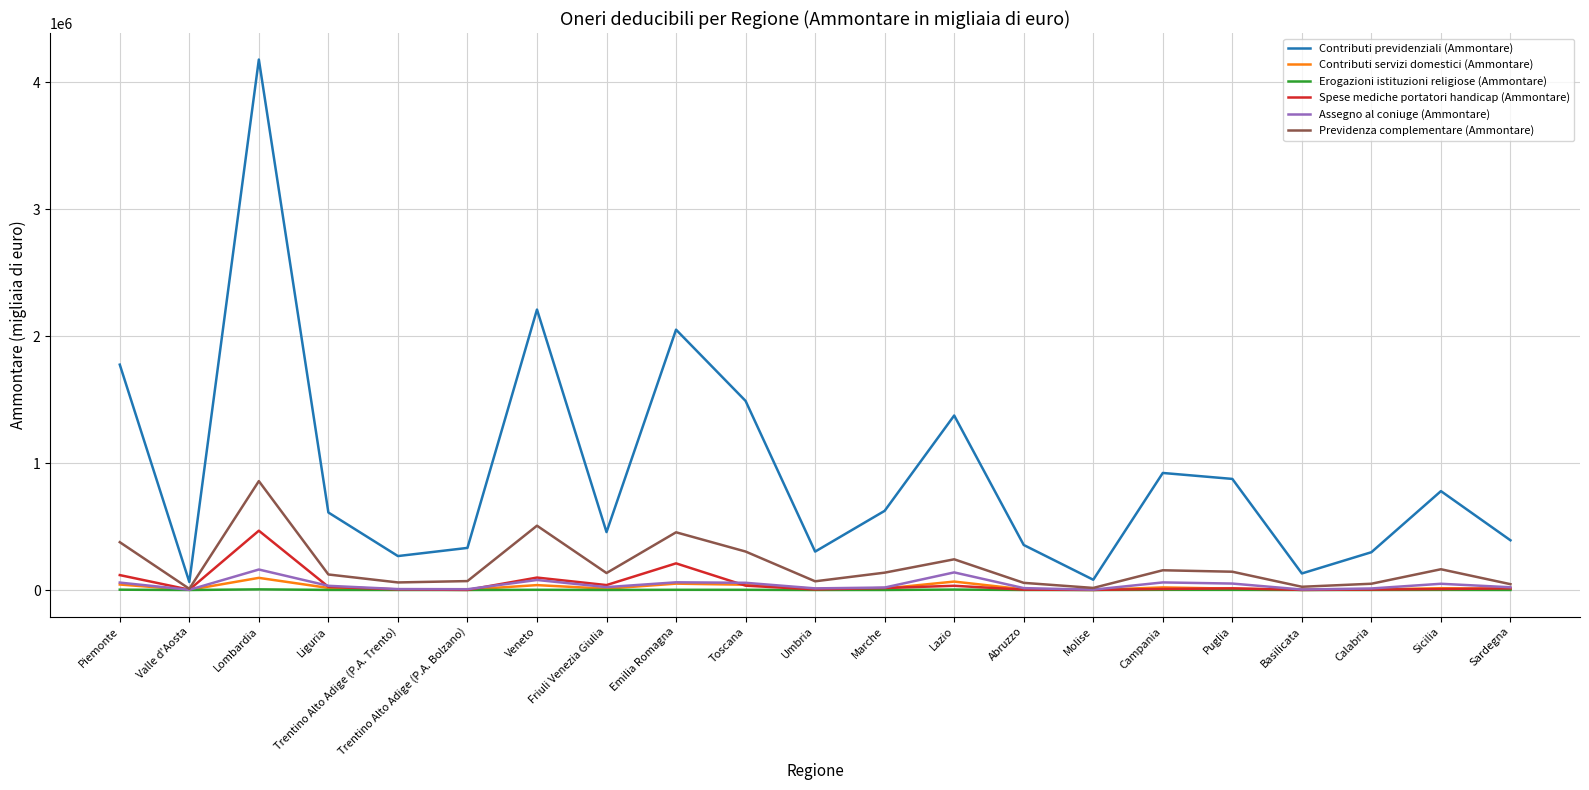

In Assegno al coniuge (Ammontare), how many points are higher than both neighbors (excluding endpoints)?

6